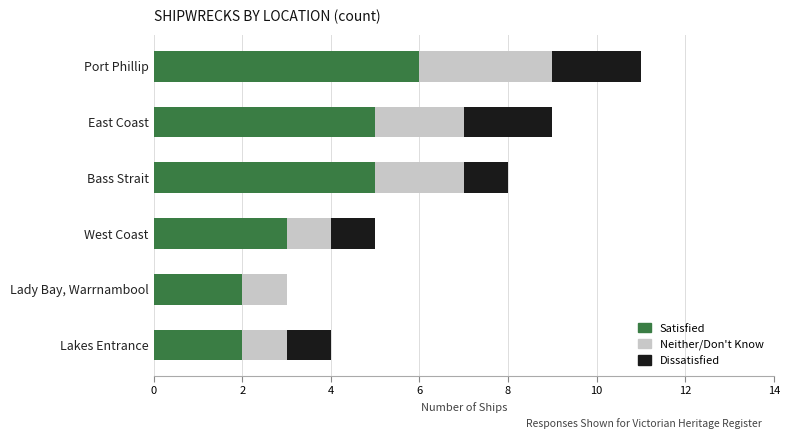

Count the number of categories in the chart.

6